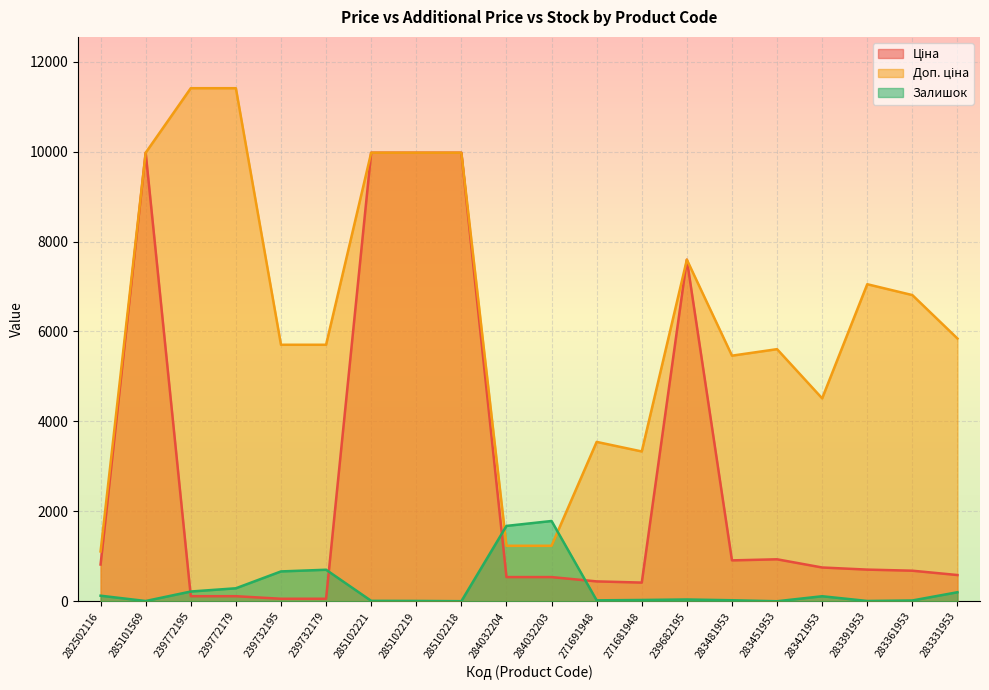

Is it true that Залишок equals 32.1 at 271691948?

False